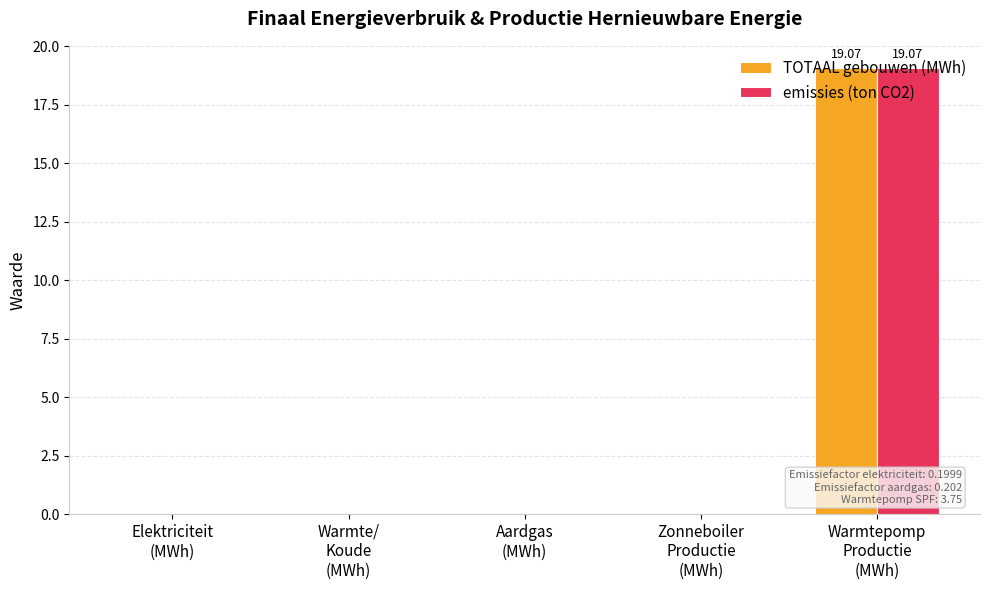

Is it true that TOTAAL gebouwen (MWh) equals 11.5 at Elektriciteit
(MWh)?

False